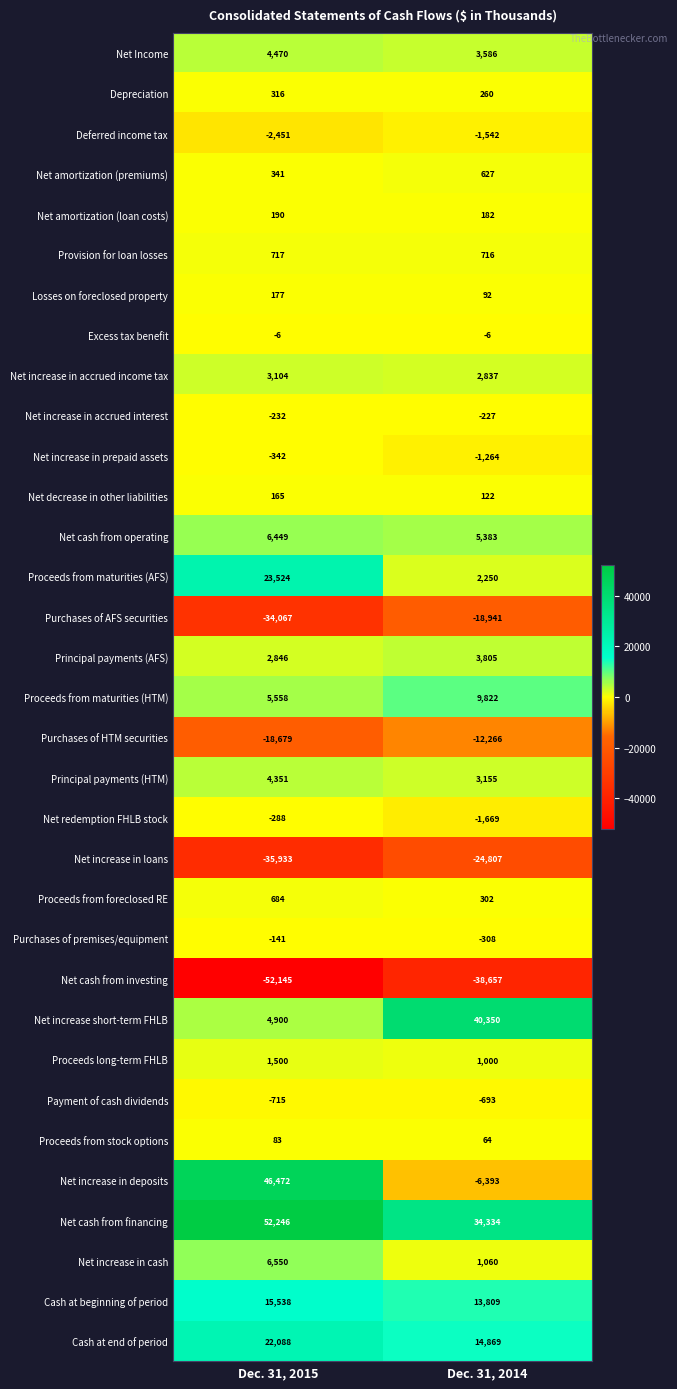

Rank the categories by Purchases of HTM securities value from highest to lowest.

Dec. 31, 2014, Dec. 31, 2015